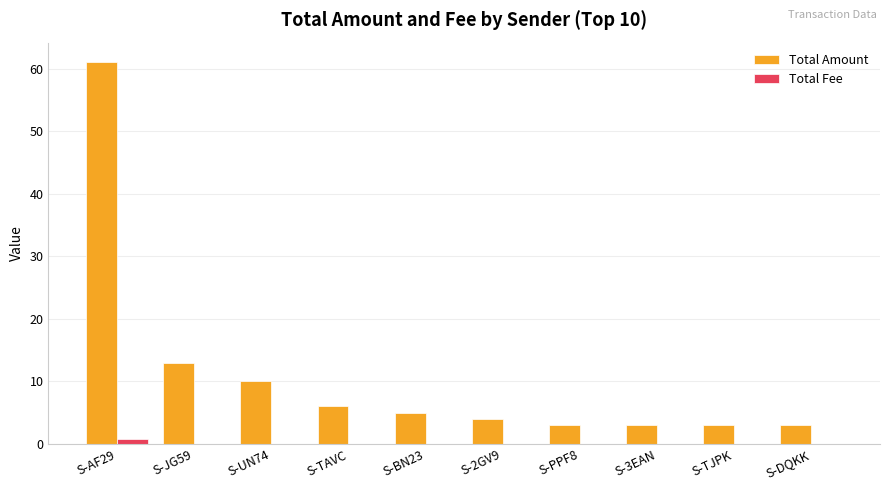

Is it true that Total Fee equals 0.0 at S-BN23?

True